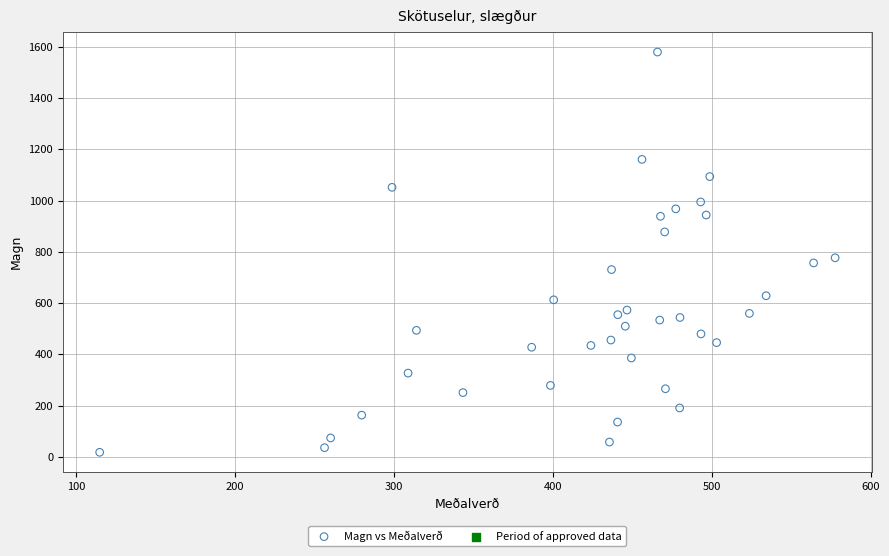

What Y value in the scatter plot is closest to 799?

777